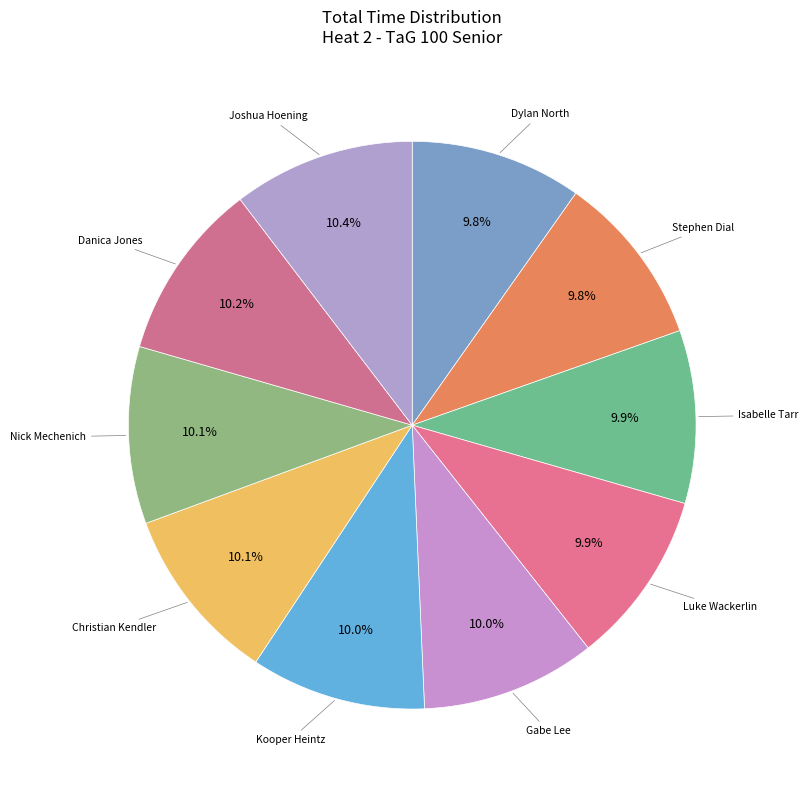

Which has a higher value, Joshua Hoening or Stephen Dial?

Joshua Hoening